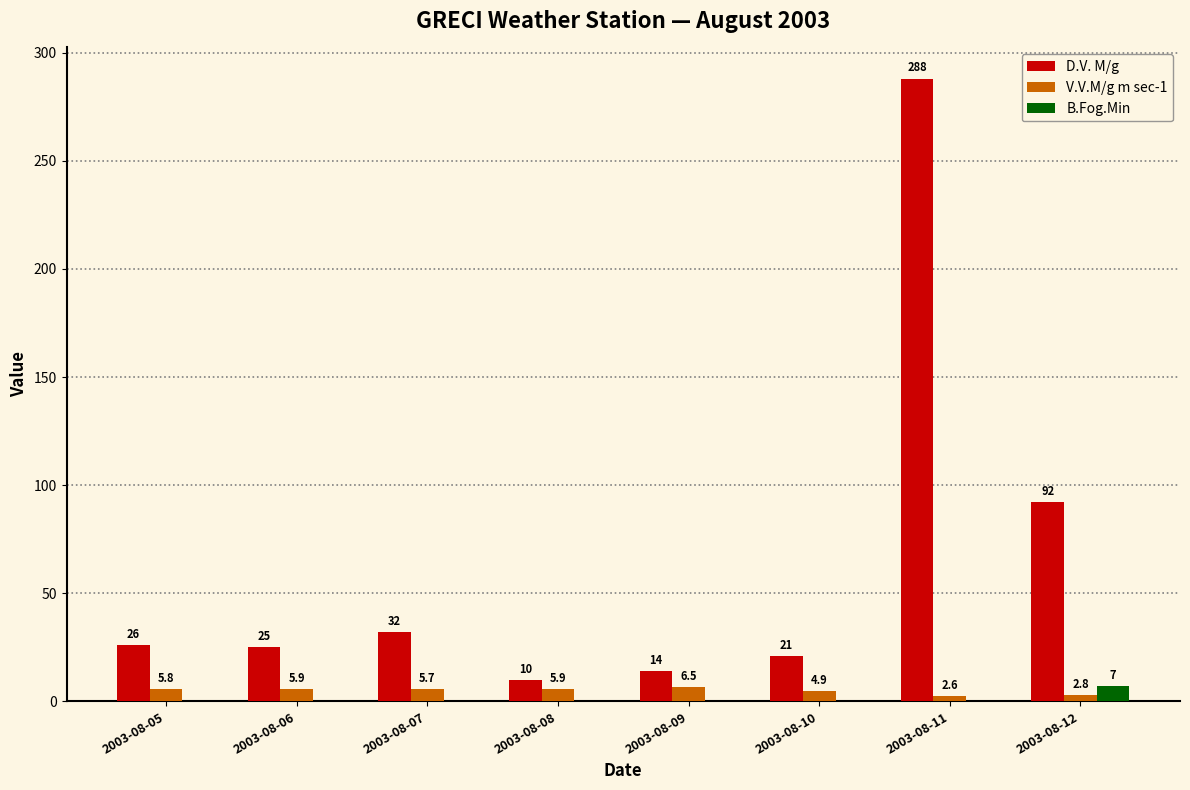

Which series has the largest range (max minus min)?

D.V. M/g